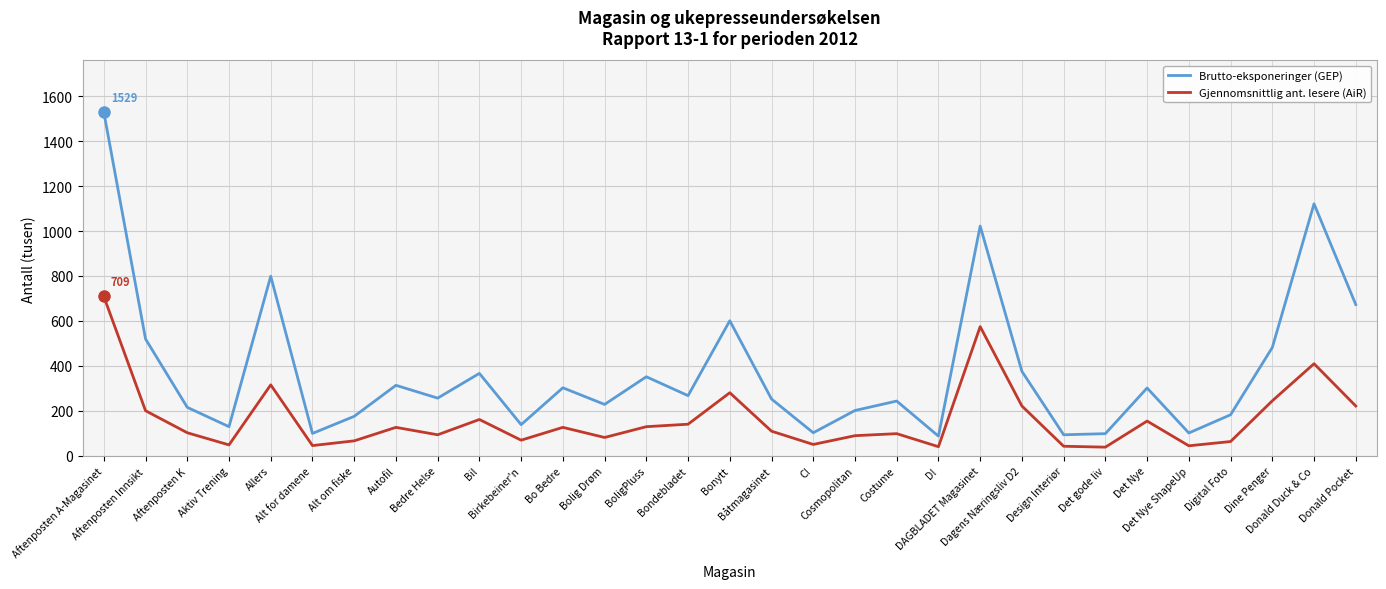

What are all the series names shown in the legend?

Brutto-eksponeringer (GEP), Gjennomsnittlig ant. lesere (AiR)